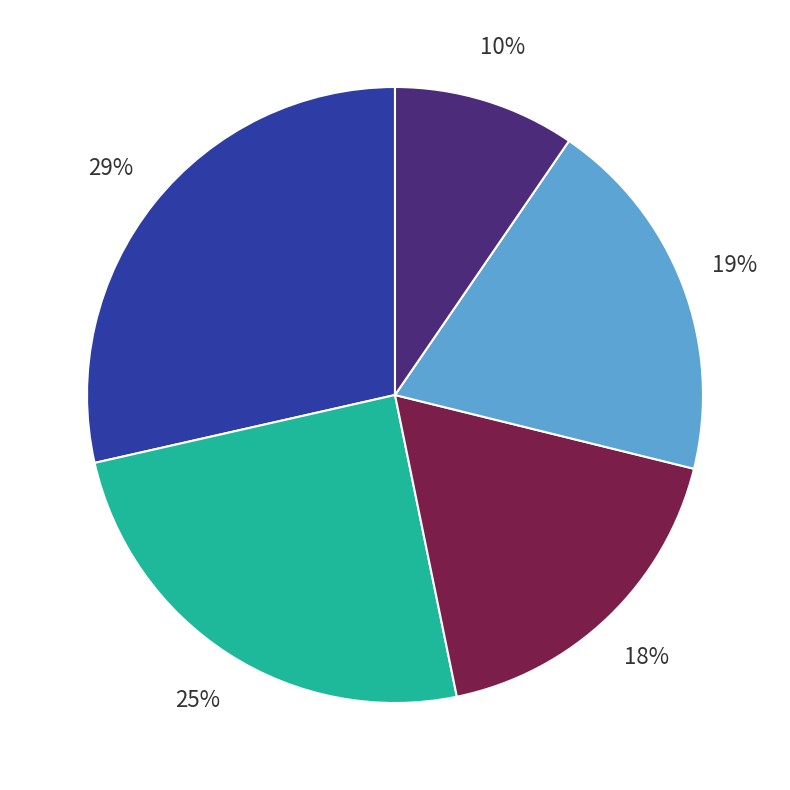

Does any single category account for the majority?

No